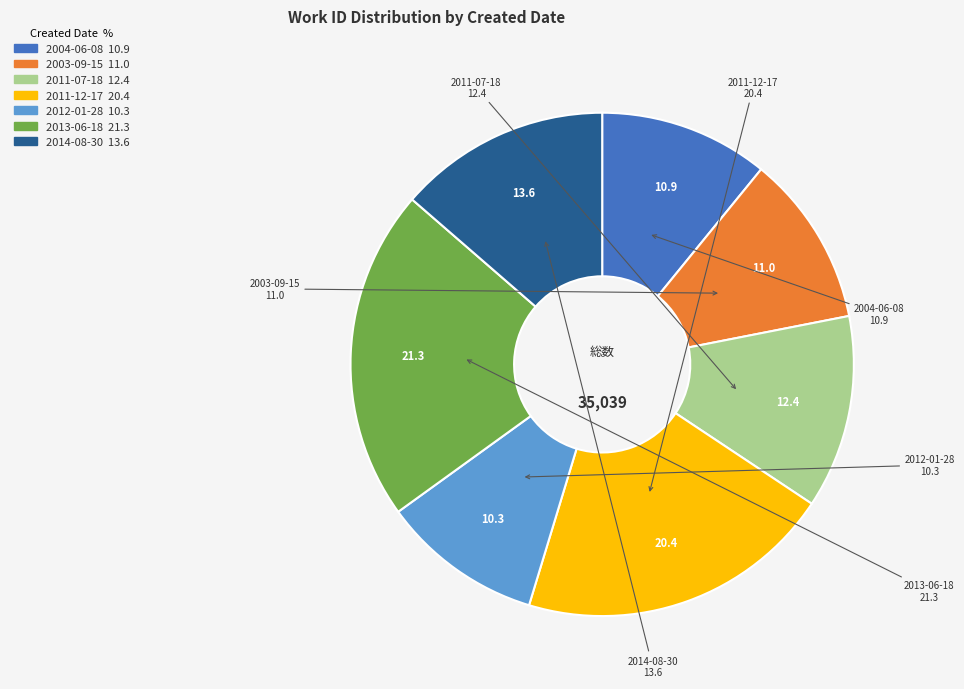

Count the number of slices in the pie.

7